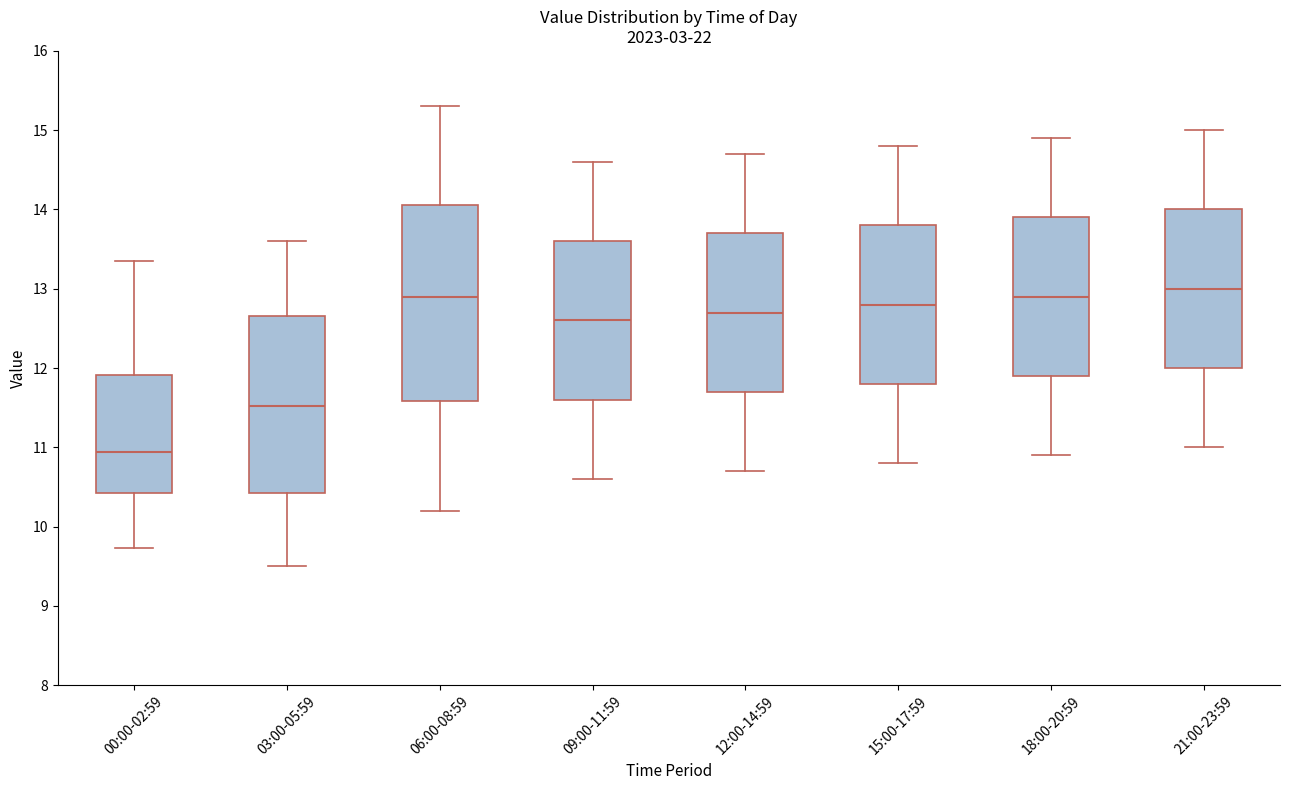

Where does the upper whisker of the box for 09:00-11:59 end on the y-axis? The values are not printed on the chart, so give them approximately, as read against the axis.

14.6